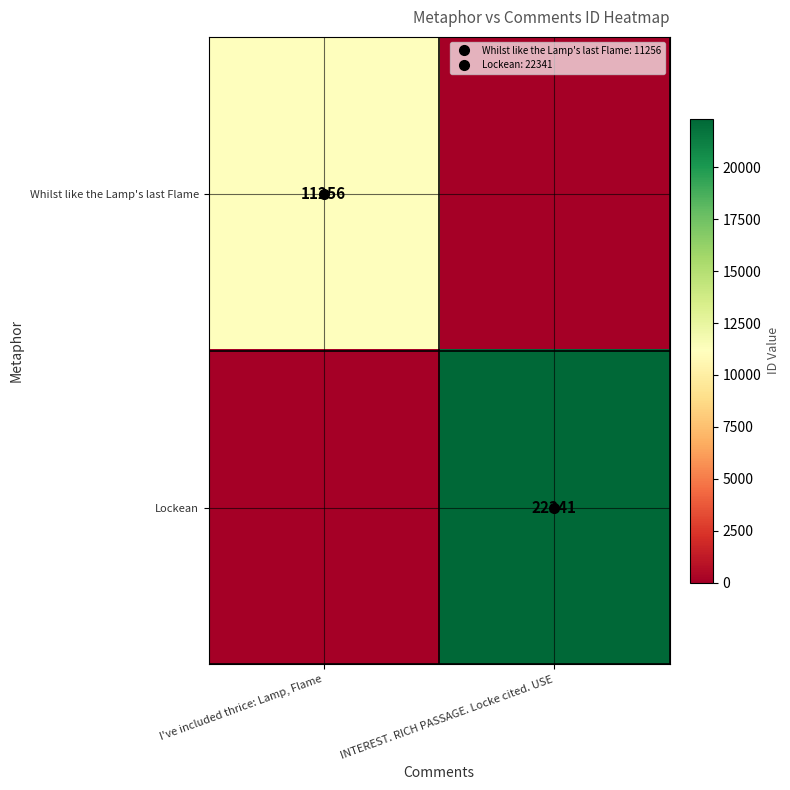

List the labels in order of Lockean value, largest first.

INTEREST. RICH PASSAGE. Locke cited. USE, I've included thrice: Lamp, Flame